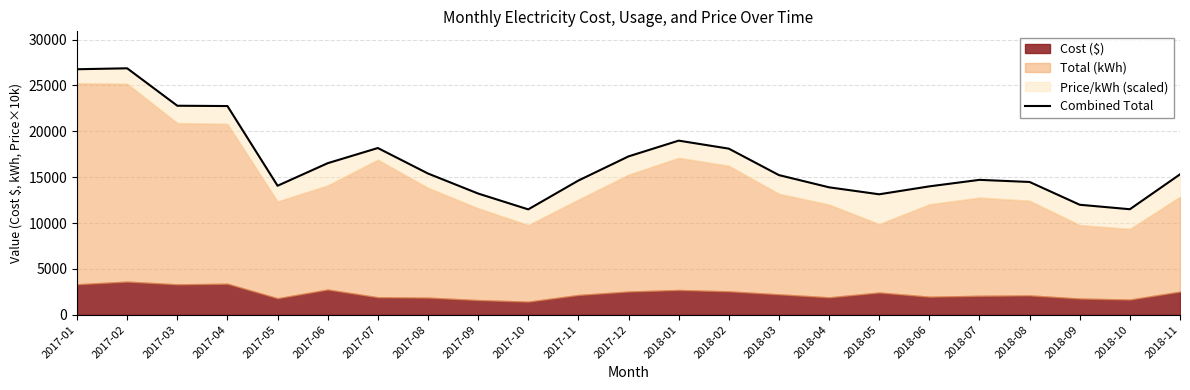

Where is the data nearest to the value 19183?

2018-01